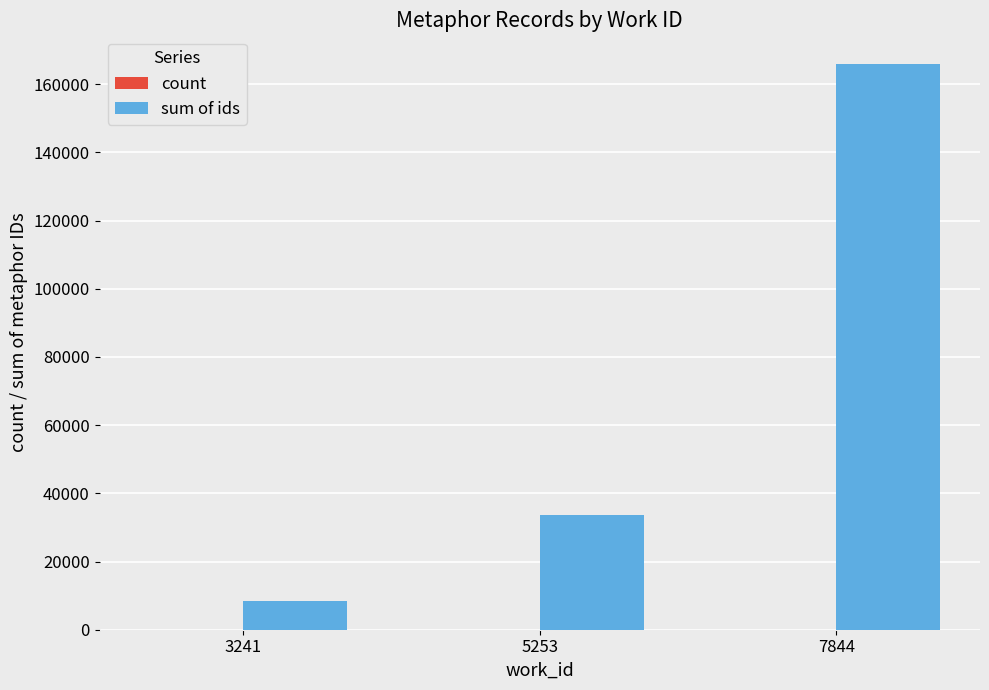

What is the average value of the sum of ids series?

69364